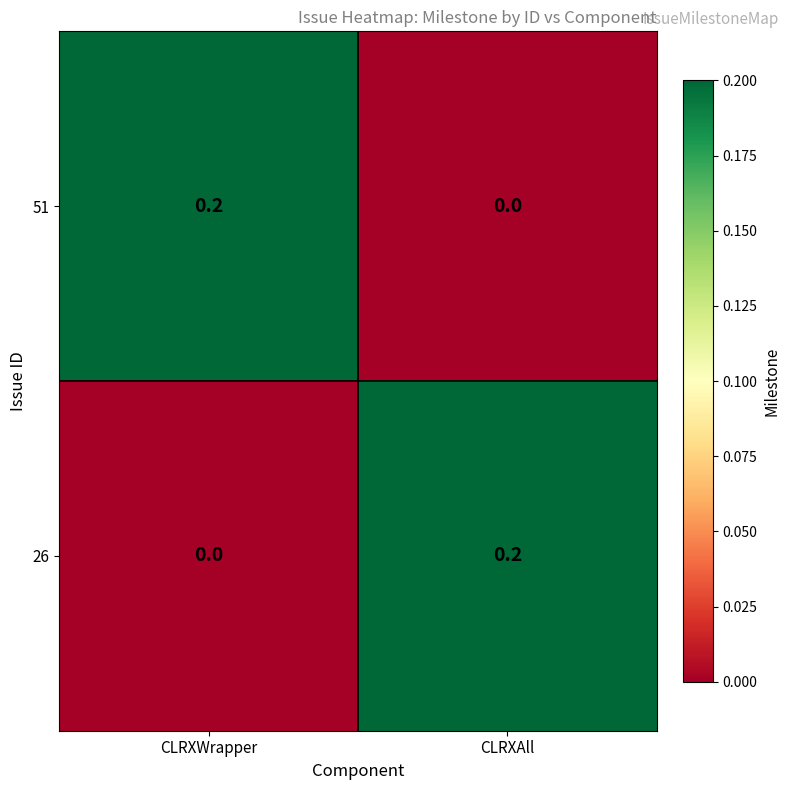

Reading left to right, extract all data points from this chart.

51: 0.2	0.0
26: 0.0	0.2